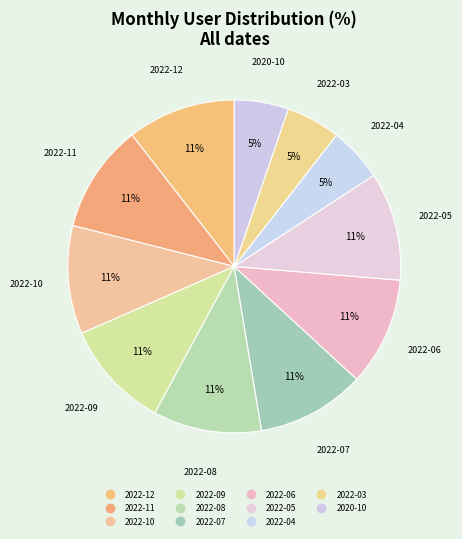

How many segments does this pie chart have?

11